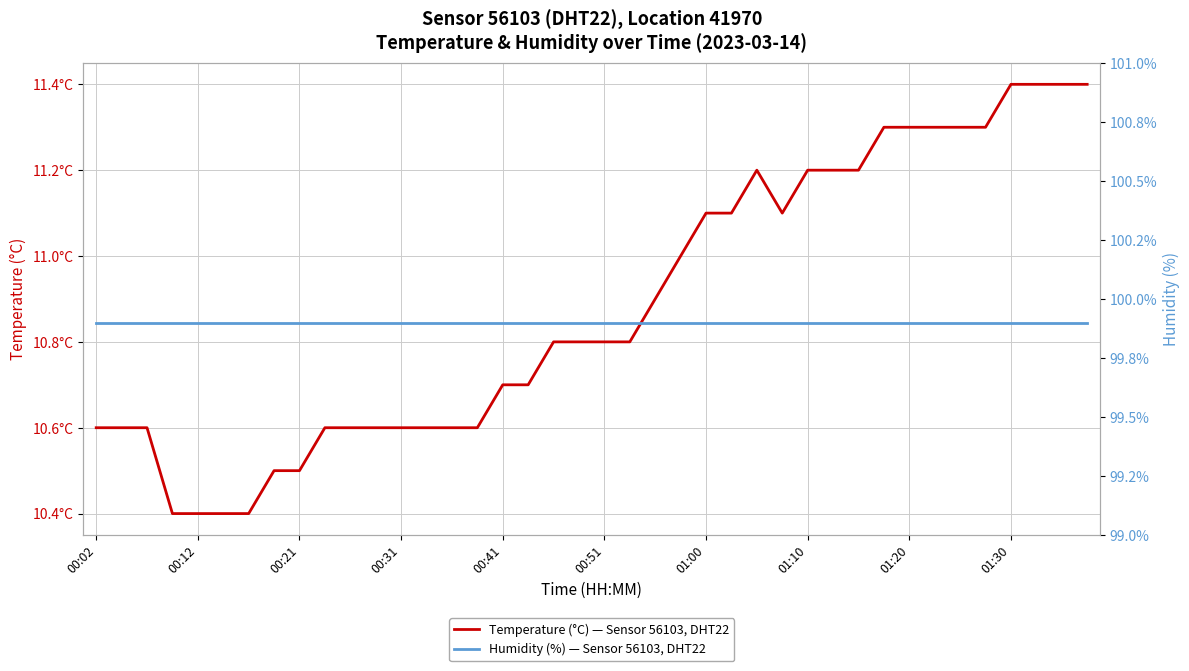

True or false: Temperature (°C) — Sensor 56103, DHT22 has more than 0 points higher than both neighbors.

True